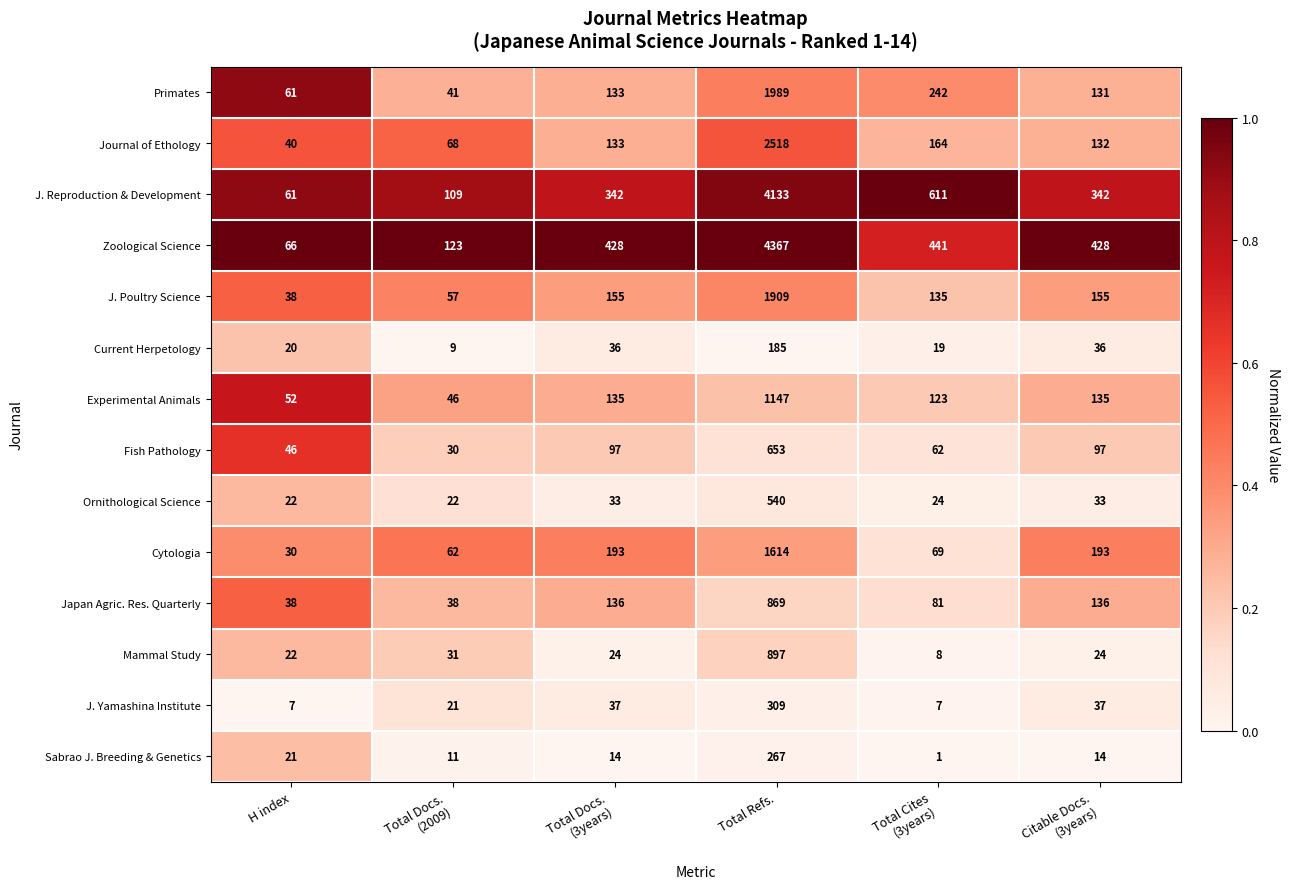

True or false: Ornithological Science has a value of 22 at H index.

True